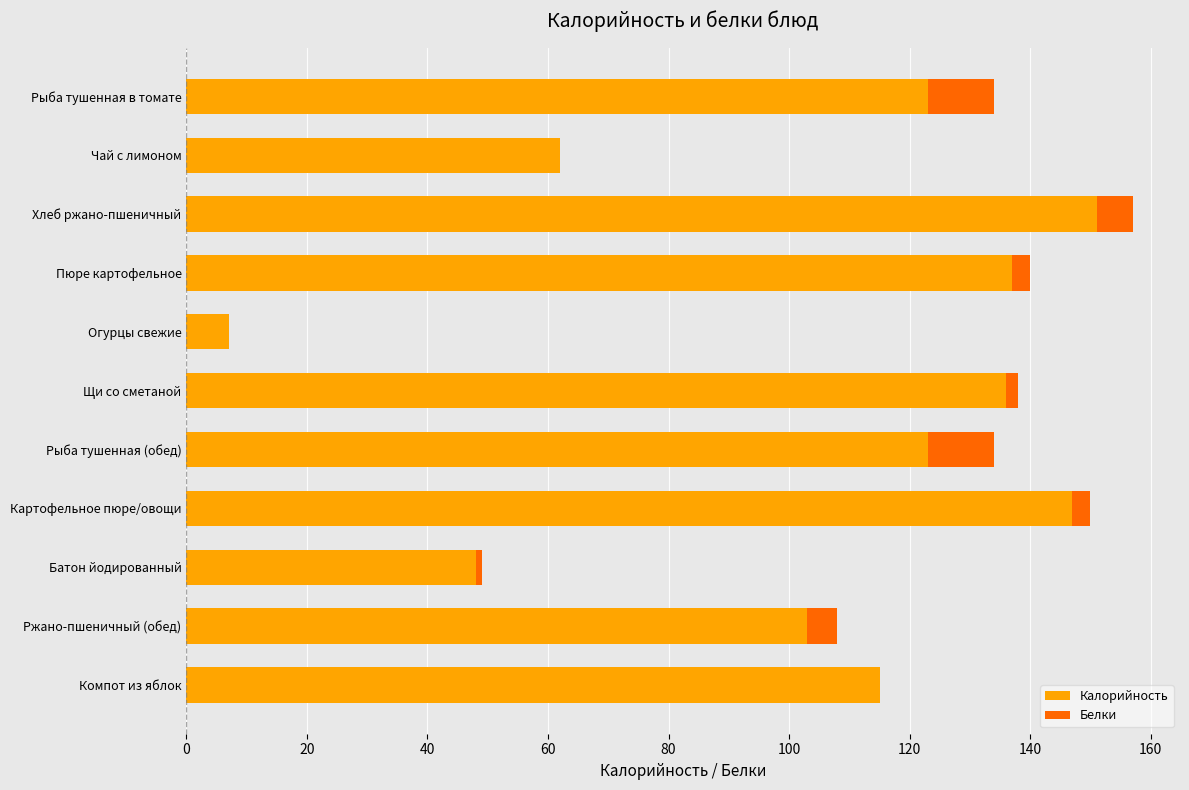

At which label is Калорийность closest to 79?

Чай с лимоном